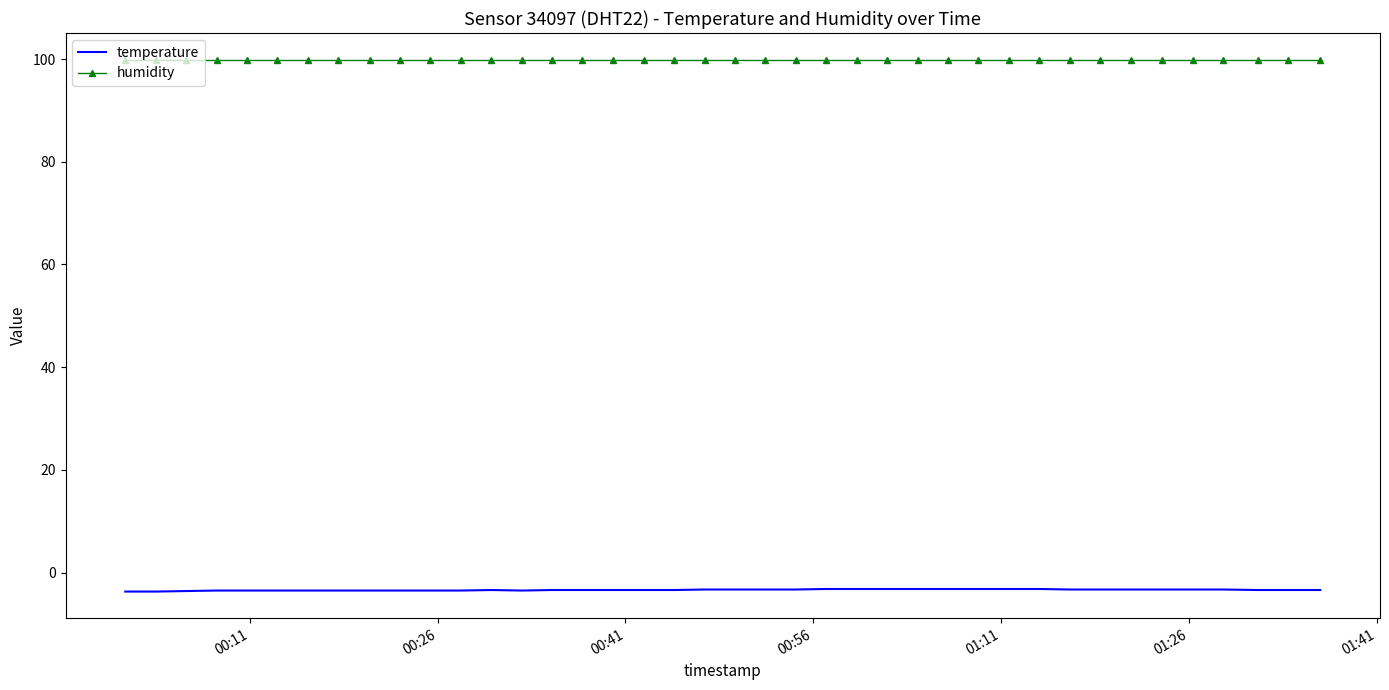

How many distinct data groups are displayed?

2